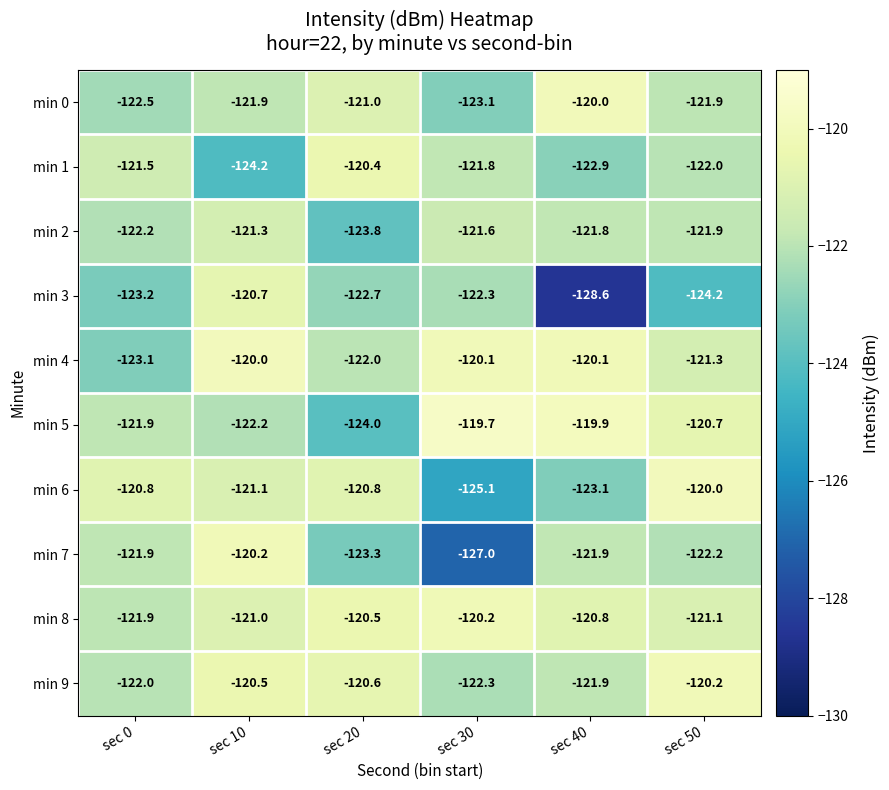

Rank the categories by min 9 value from highest to lowest.

sec 50, sec 10, sec 20, sec 40, sec 0, sec 30